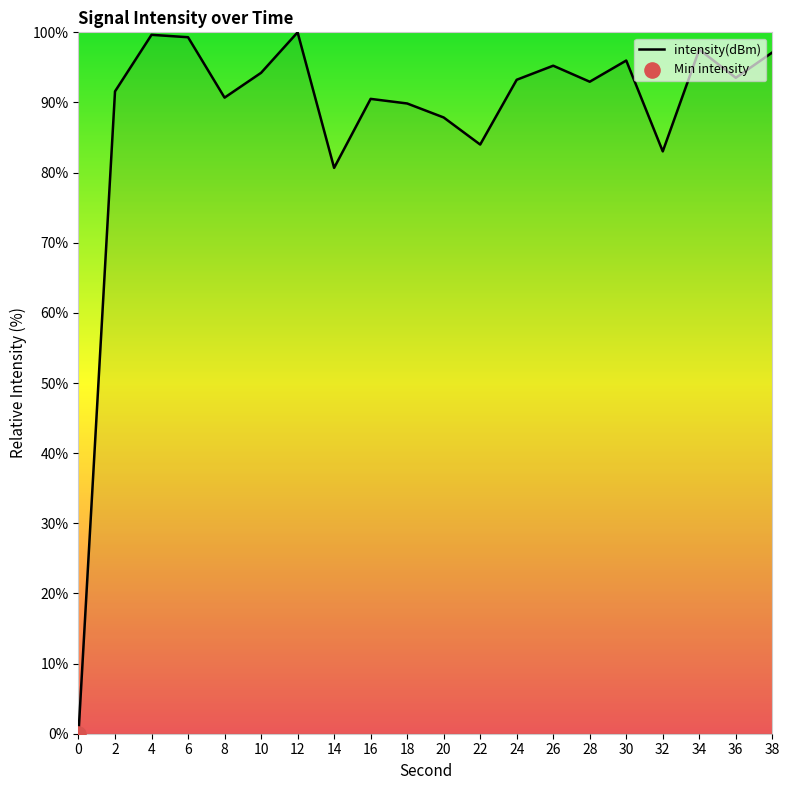

What is the ratio of the value at 4 to the value at 30?

1.0